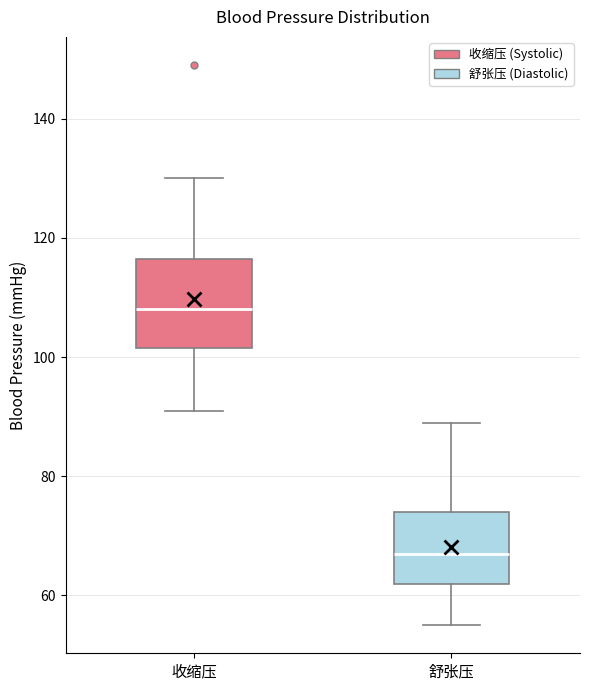

Reading left to right, read every box against the y-axis: the position of its median line, the range the box covers, and the ends of its whiskers. The values are not printed on the chart, so give them approximately, as read against the axis.

收缩压: median 108, box 102 to 116, whiskers 92 to 130
舒张压: median 68, box 62 to 74, whiskers 56 to 90